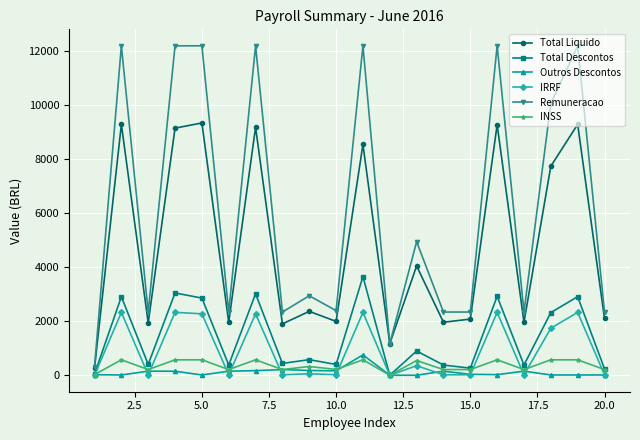

Which series has the largest range (max minus min)?

Remuneracao